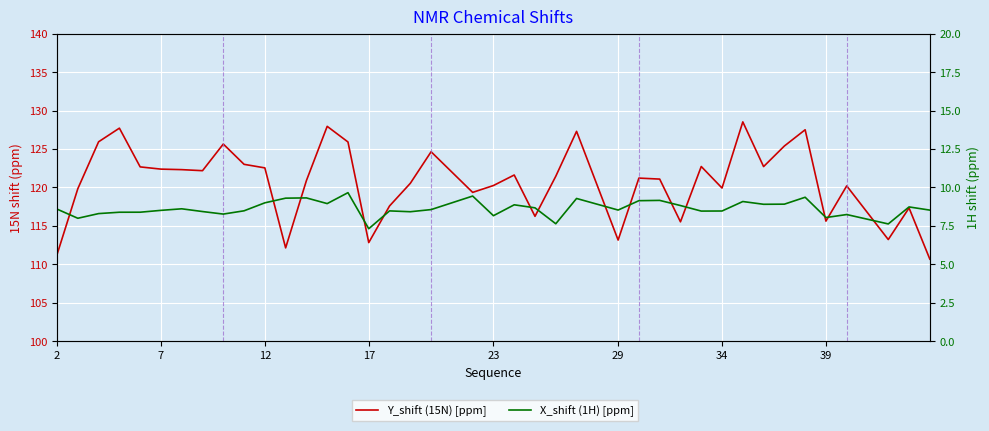

What is the difference between the maximum and second lowest values in the Y_shift (15N) [ppm] series?

17.3